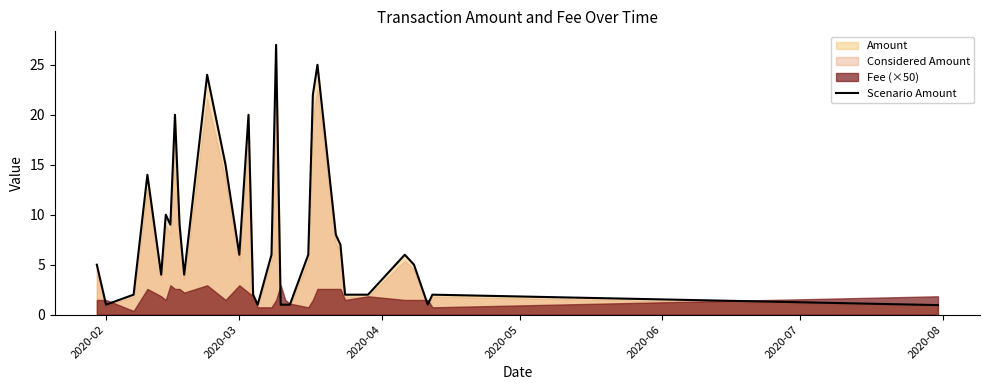

Is it true that Scenario Amount equals 6.0 at 2020-03?

True